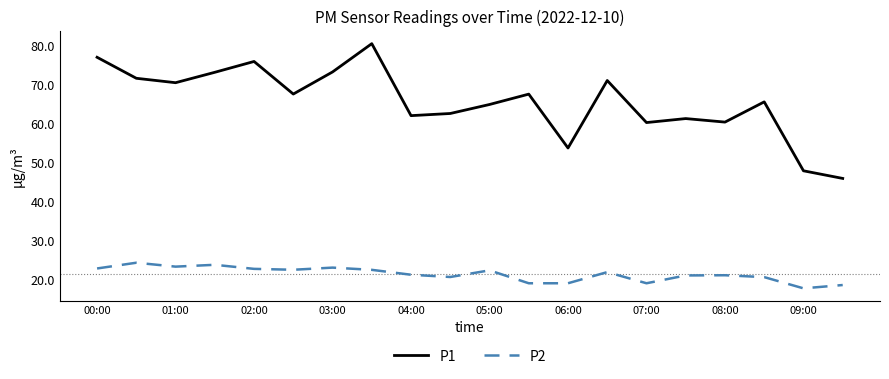

What are all the series names shown in the legend?

P1, P2